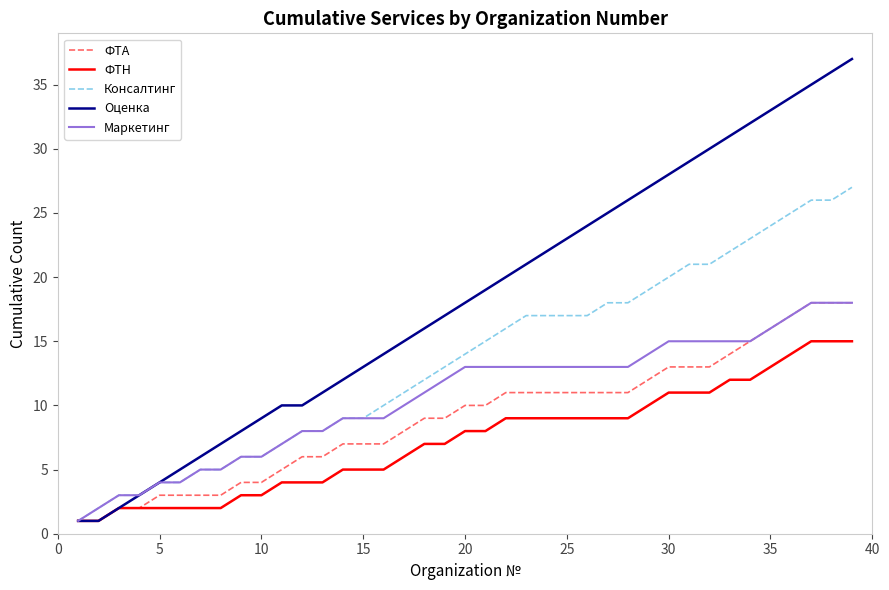

Which series has the largest total across all categories?

Оценка